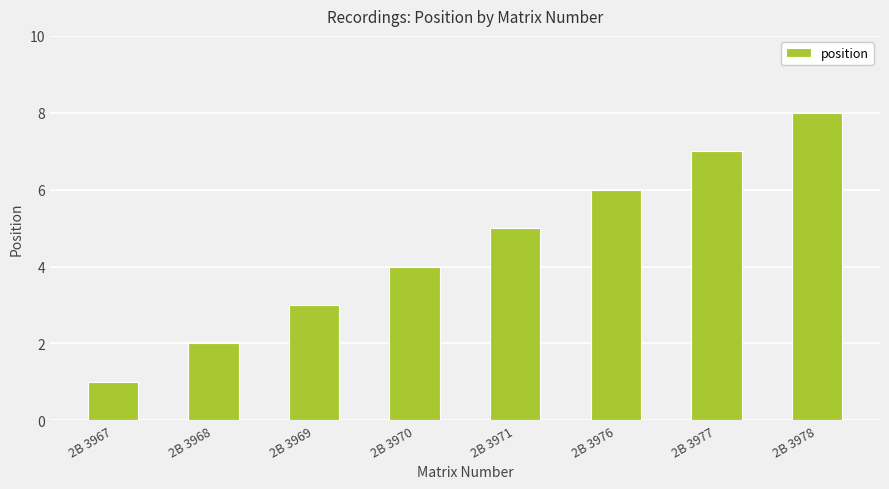

What is the maximum value shown in the chart?

8